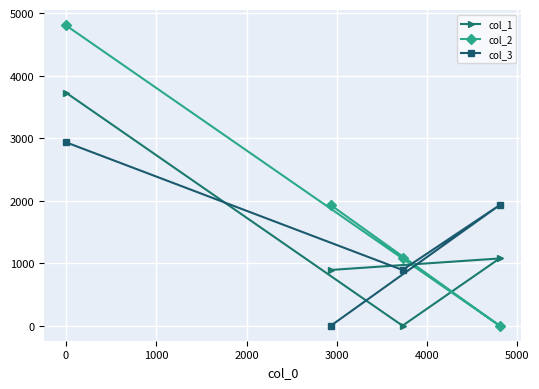

Which series has the largest range (max minus min)?

col_2